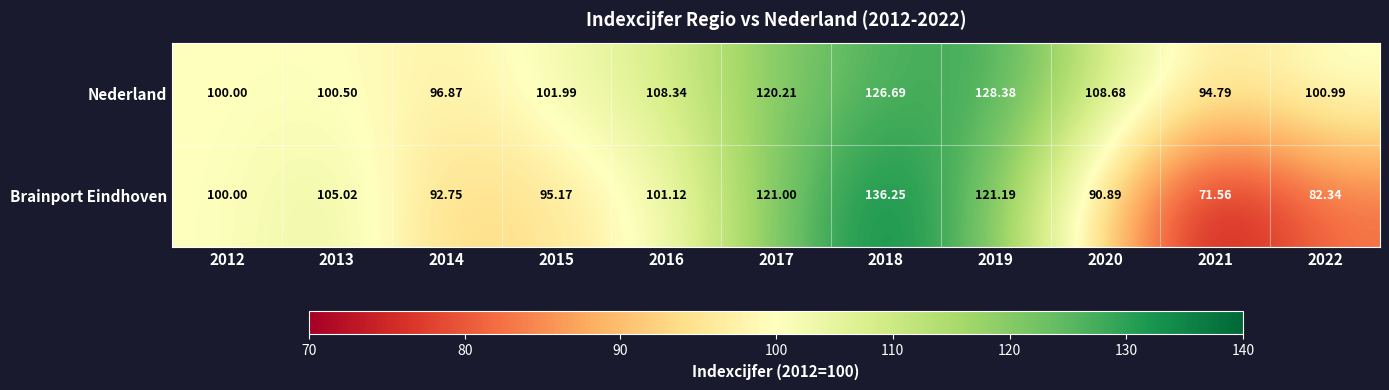

What is the smallest value displayed?

71.6